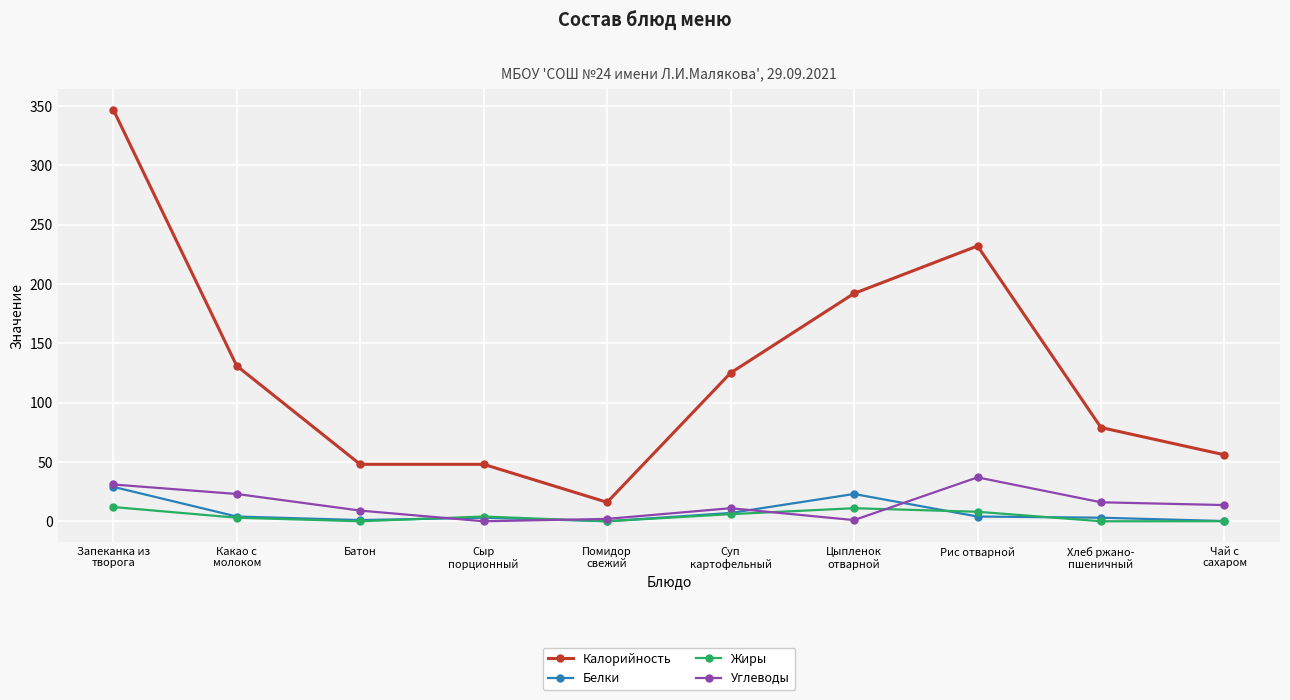

Is it true that Калорийность equals 232.0 at Рис отварной?

True